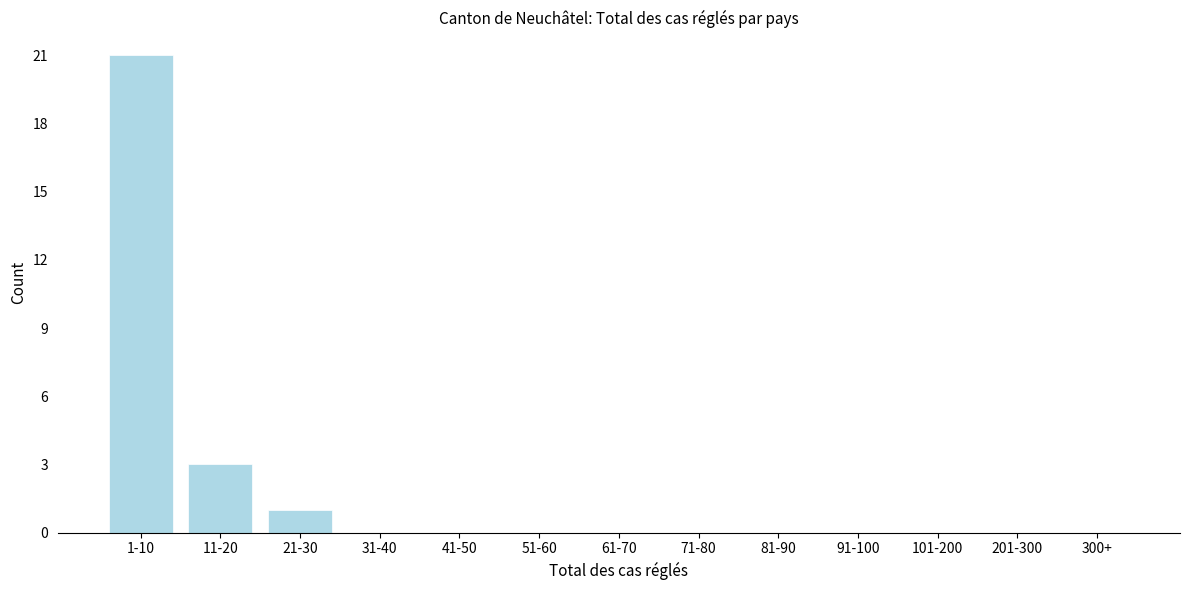

Reading left to right, list all the values displayed in this chart.

1-10=21	11-20=3	21-30=1	31-40=0	41-50=0	51-60=0	61-70=0	71-80=0	81-90=0	91-100=0	101-200=0	201-300=0	300+=0